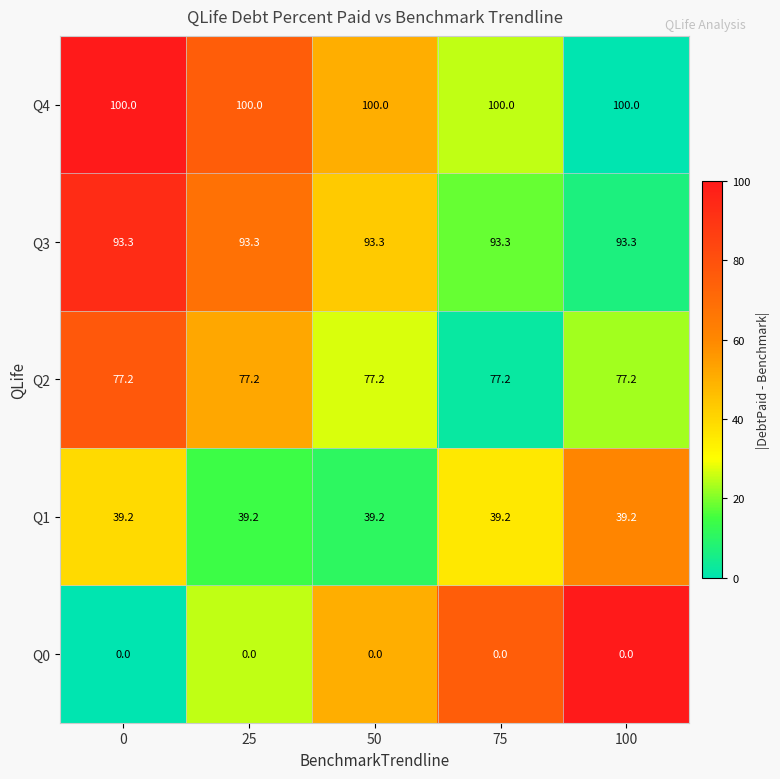

At how many categories does at least one series exceed 11?

5